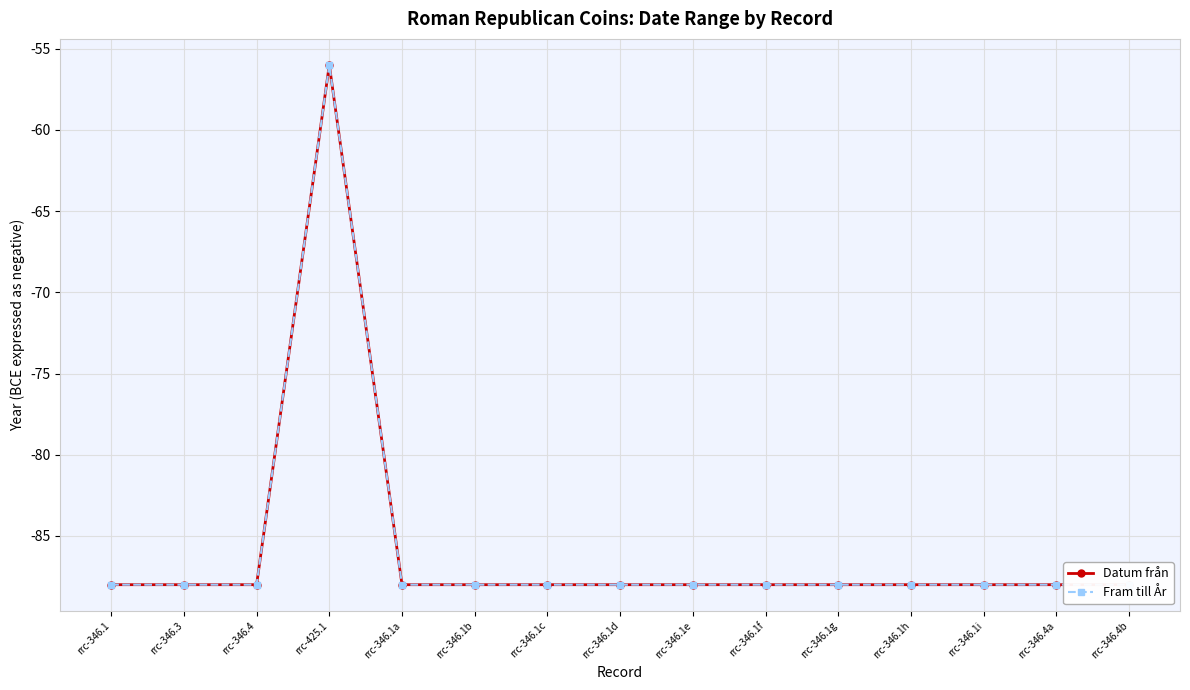

True or false: Fram till År and Datum från intersect in this chart.

False